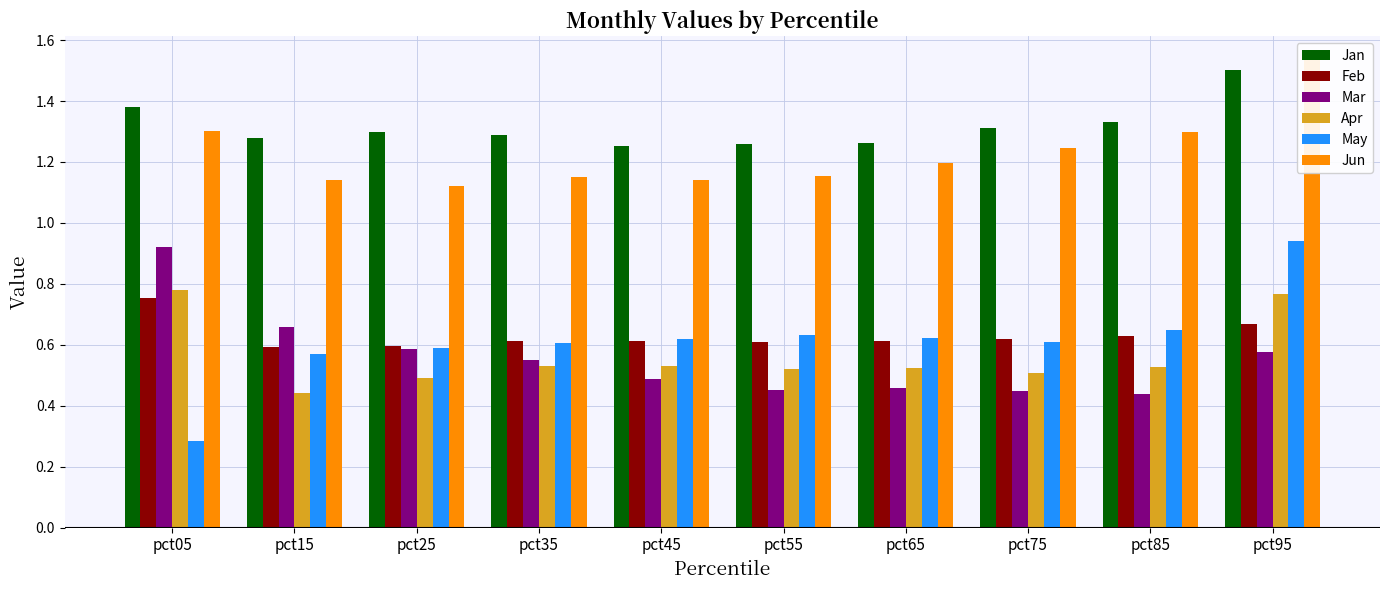

At how many categories does at least one series exceed 0?

10